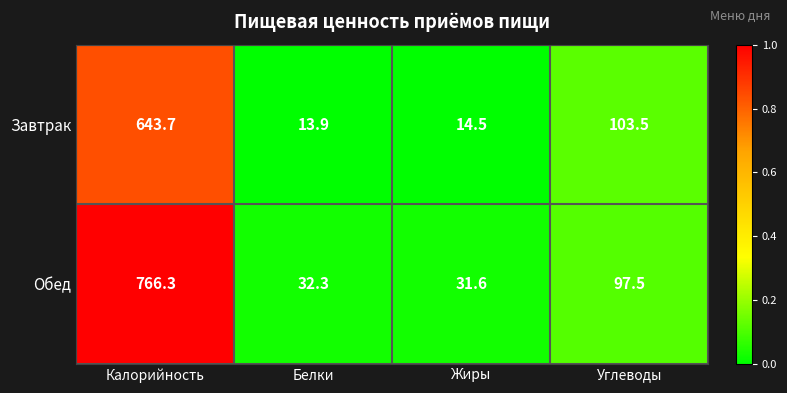

Rank the series by their maximum value, from lowest to highest.

Завтрак, Обед